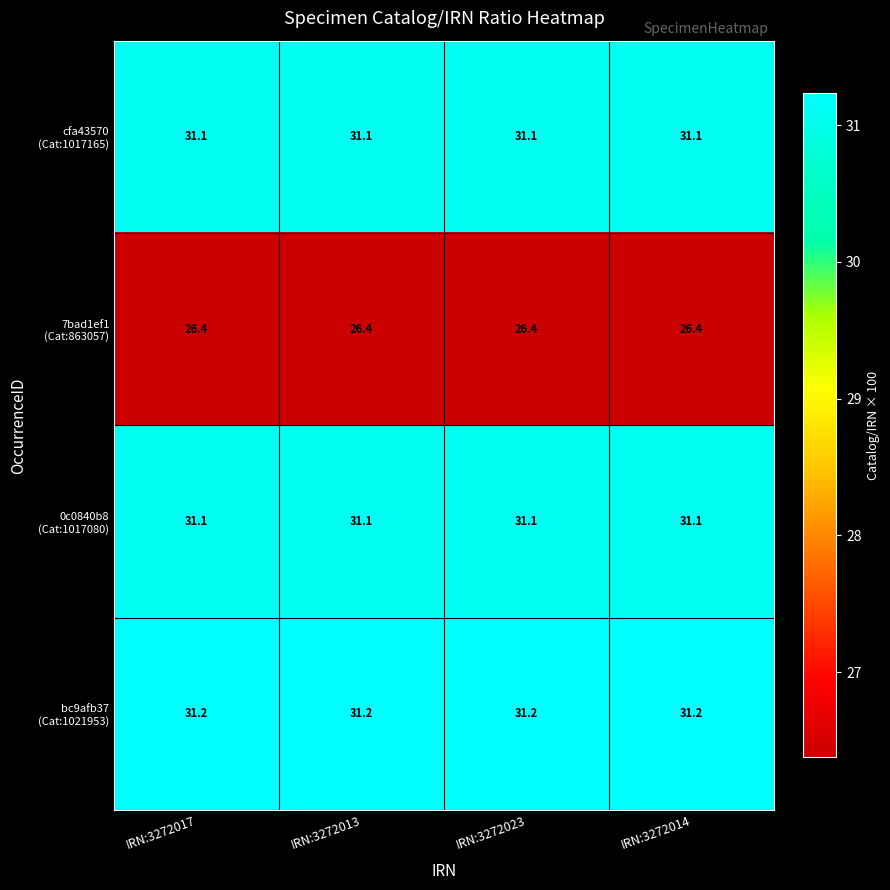

What is the maximum value shown in the chart?

31.2